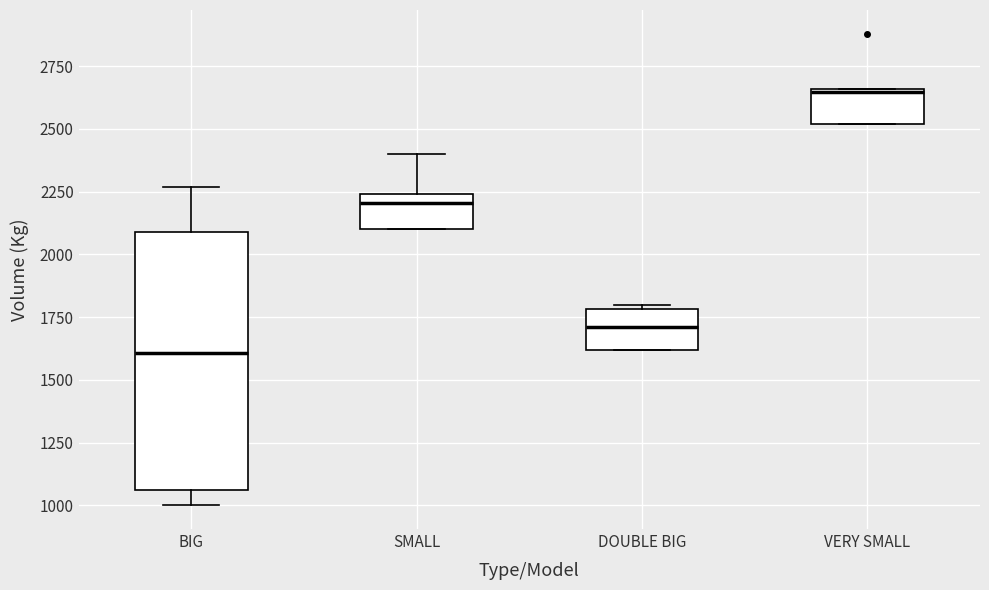

Where is the upper edge of the box for SMALL on the y-axis? The values are not printed on the chart, so give them approximately, as read against the axis.

2250